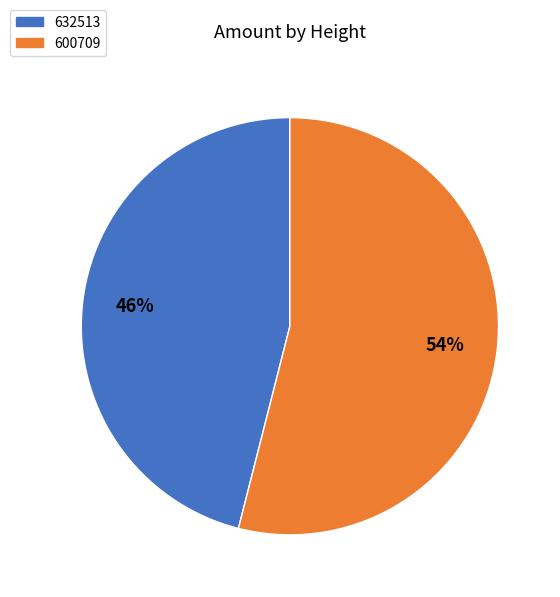

Is 632513 the majority of the pie?

No